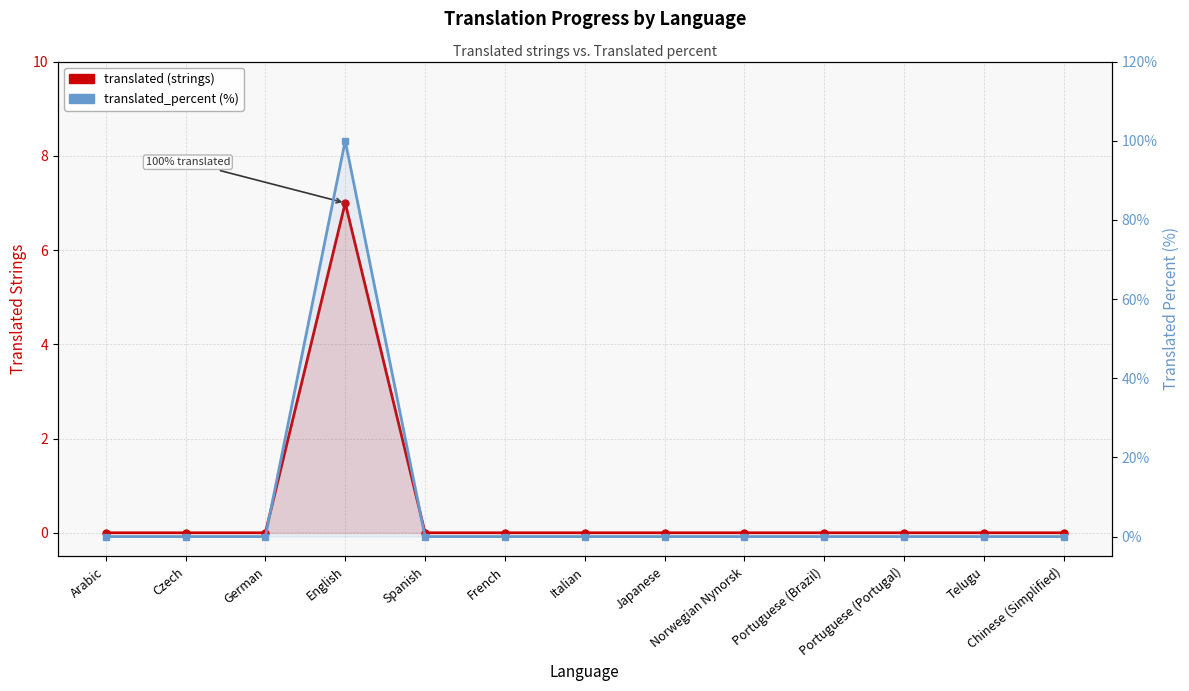

Reading right to left, extract all data points from this chart.

translated: Chinese (Simplified)=0	Telugu=0	Portuguese (Portugal)=0	Portuguese (Brazil)=0	Norwegian Nynorsk=0	Japanese=0	Italian=0	French=0	Spanish=0	English=7	German=0	Czech=0	Arabic=0
translated_percent: Chinese (Simplified)=0	Telugu=0	Portuguese (Portugal)=0	Portuguese (Brazil)=0	Norwegian Nynorsk=0	Japanese=0	Italian=0	French=0	Spanish=0	English=100	German=0	Czech=0	Arabic=0